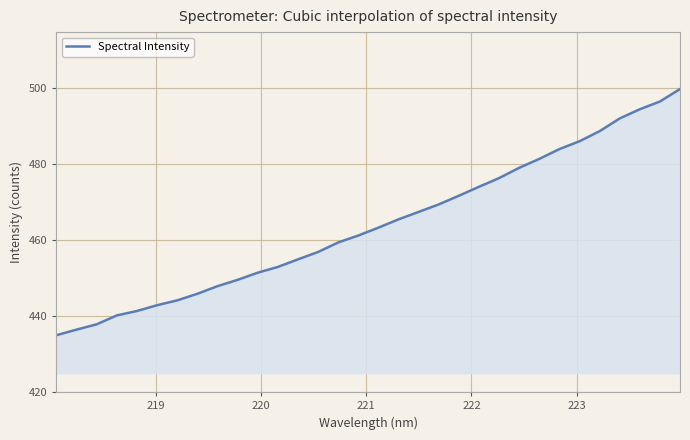

What is the difference between the maximum and minimum values?

64.8